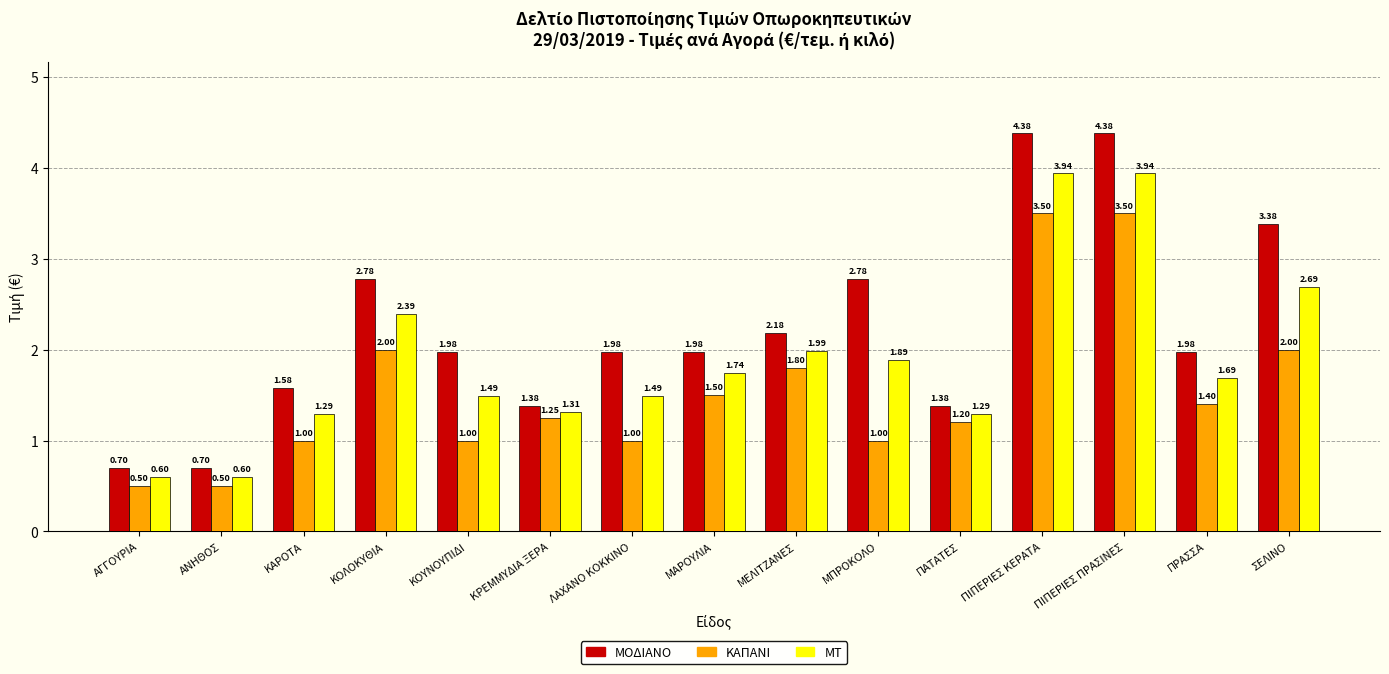

Where does the ΜΟΔΙΑΝΟ series first go above 1?

ΚΑΡΟΤΑ